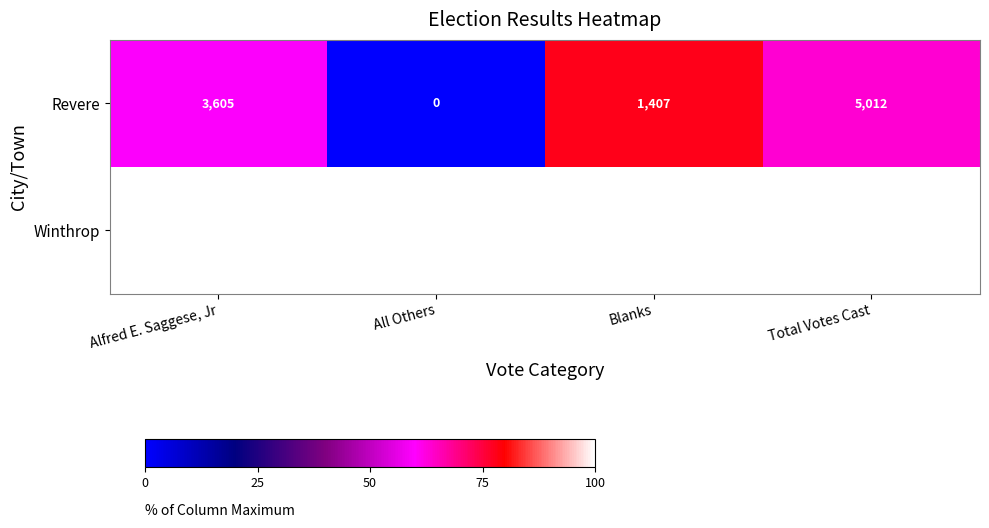

Reading left to right, transcribe all the data shown in this chart.

Revere: 3605	0	1407	5012
Winthrop: 6068	2	1809	7877